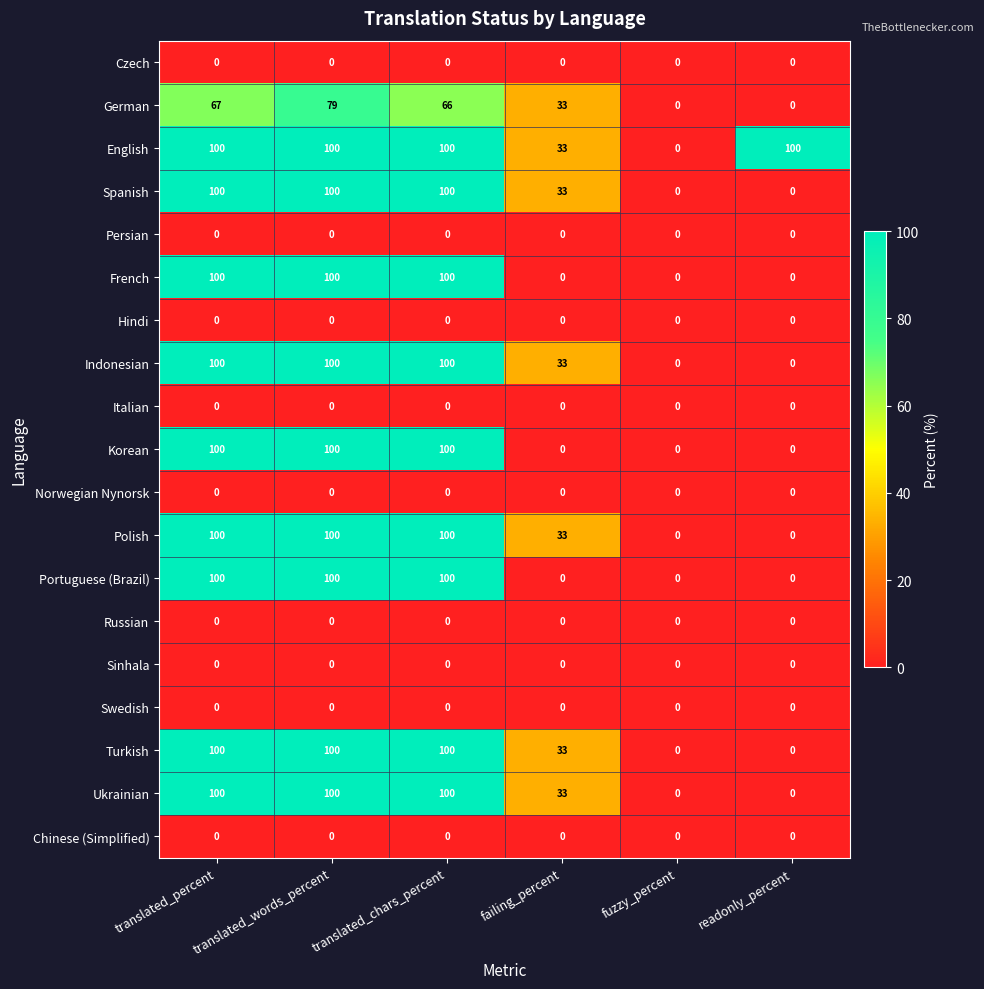

The value of French at translated_chars_percent is 100. True or false?

True